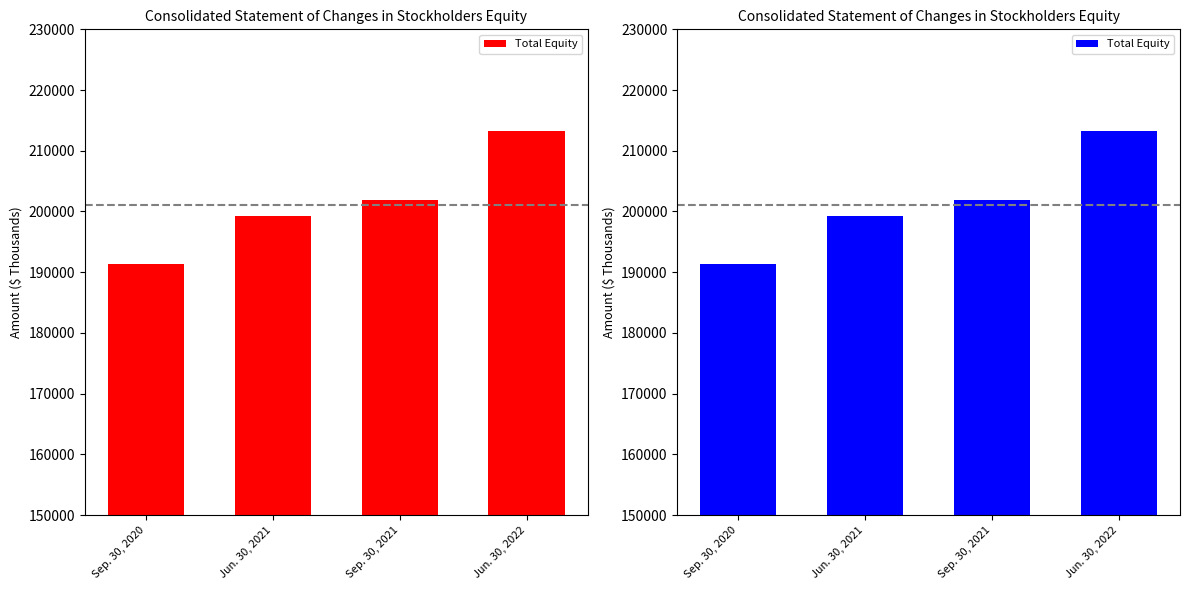

How many data points are less than 201822?

2